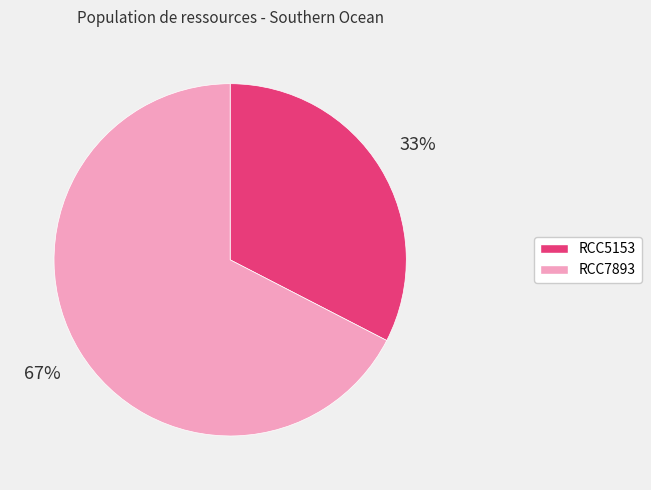

Which slice is the smallest?

RCC5153